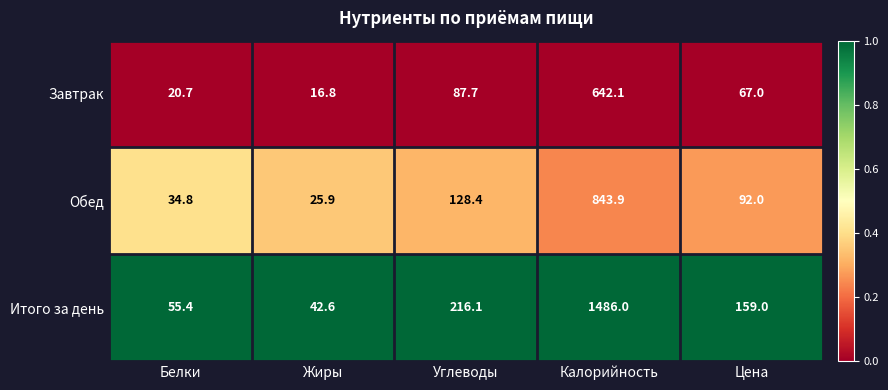

Which series has the largest total across all categories?

Итого за день